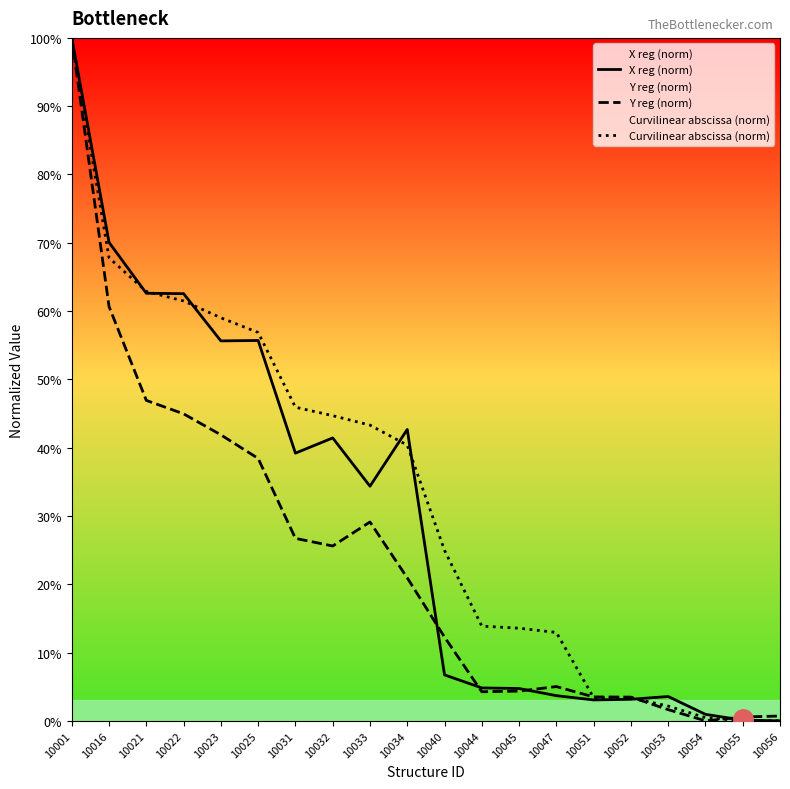

What are all the series names shown in the legend?

X reg (norm), Y reg (norm), Curvilinear abscissa (norm)